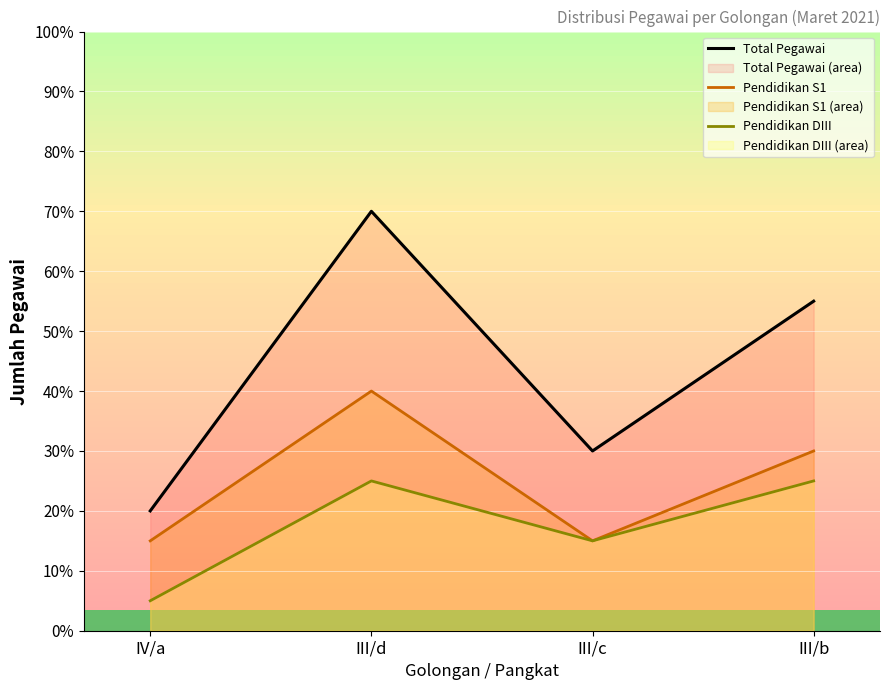

Which series changed the most between III/c and III/b?

Total Pegawai